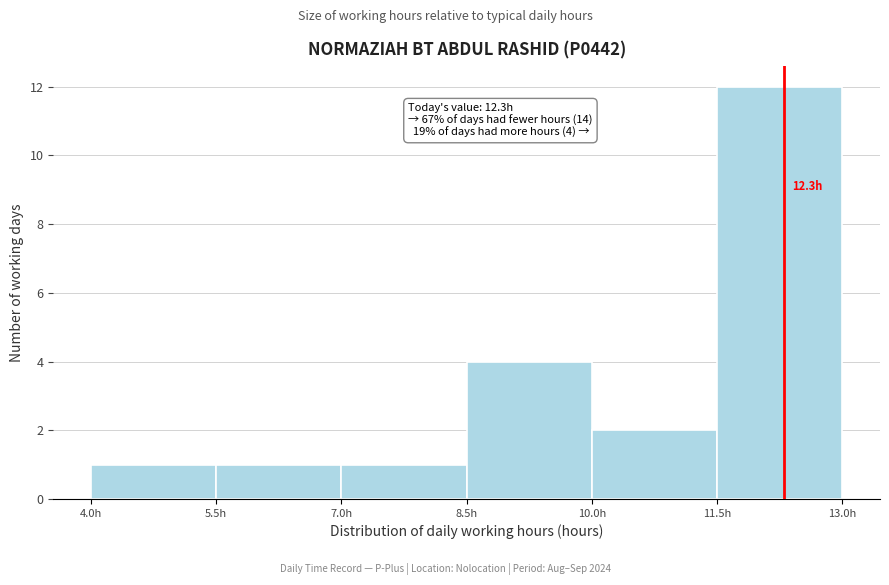

Over which range of the x-axis is the bar tallest?

11.5 to 13.0